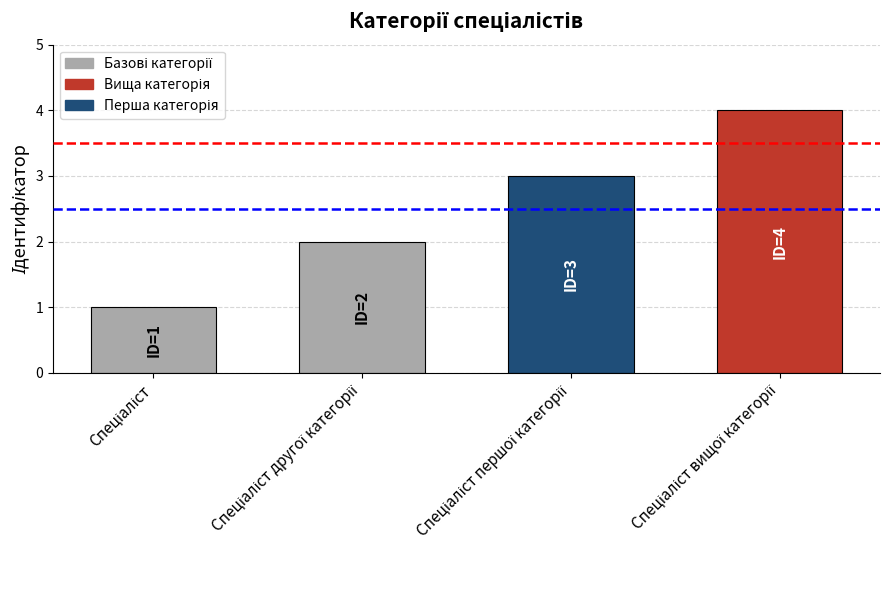

What is the difference between the maximum and minimum values?

3